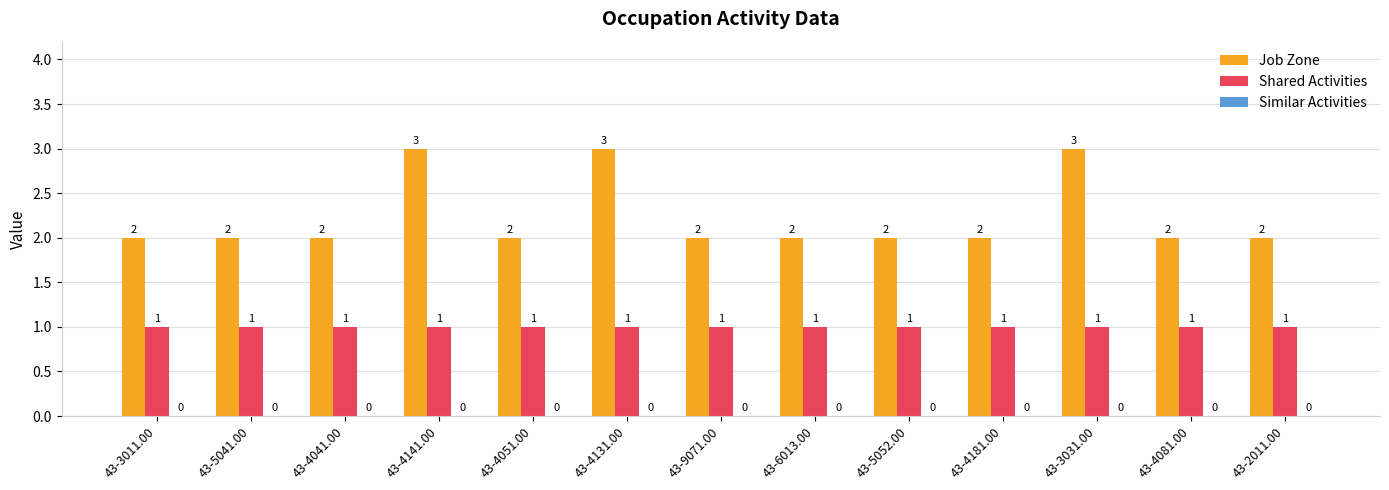

What is the sum of the Shared Activities values at 43-4181.00 and 43-6013.00?

2